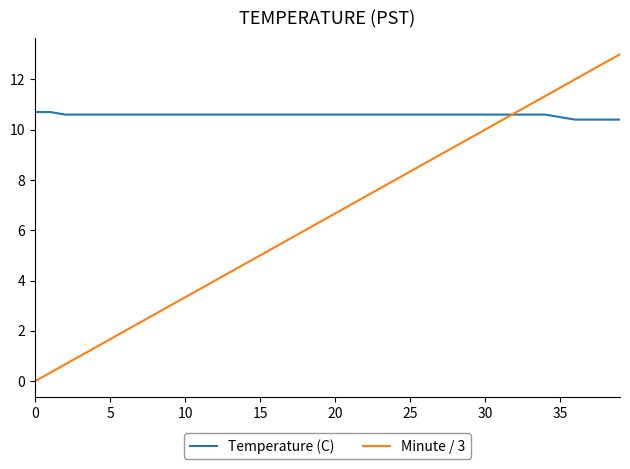

List the series in order of their peak value, highest first.

Minute / 3, Temperature (C)